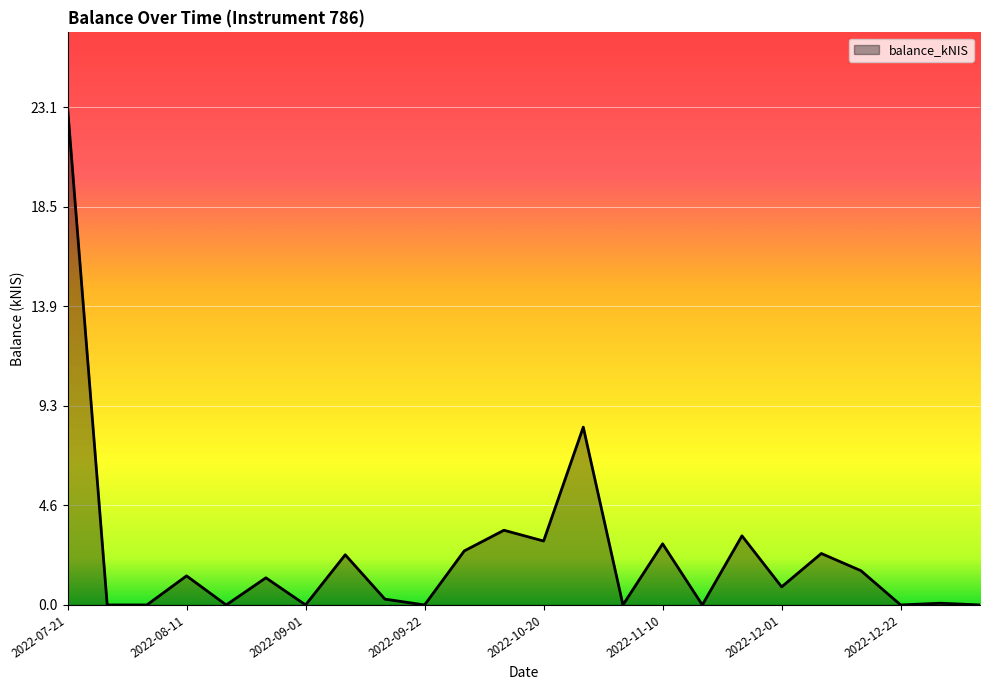

How many distinct data groups are displayed?

1